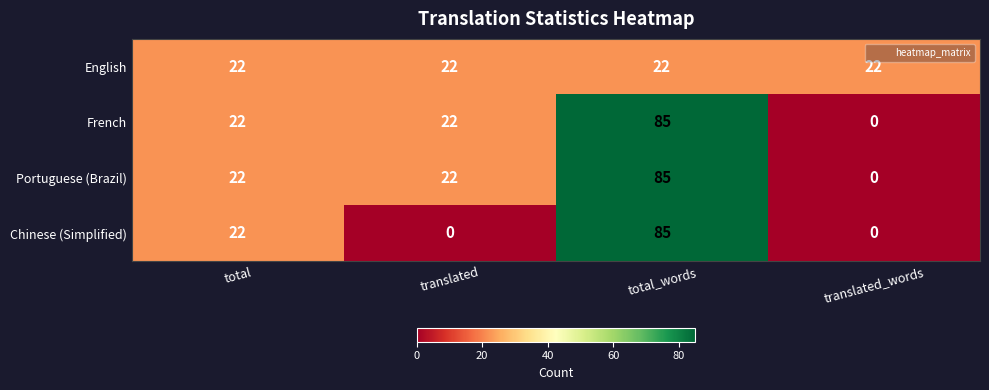

Count the Portuguese (Brazil) values in the range 22 to 85.

3